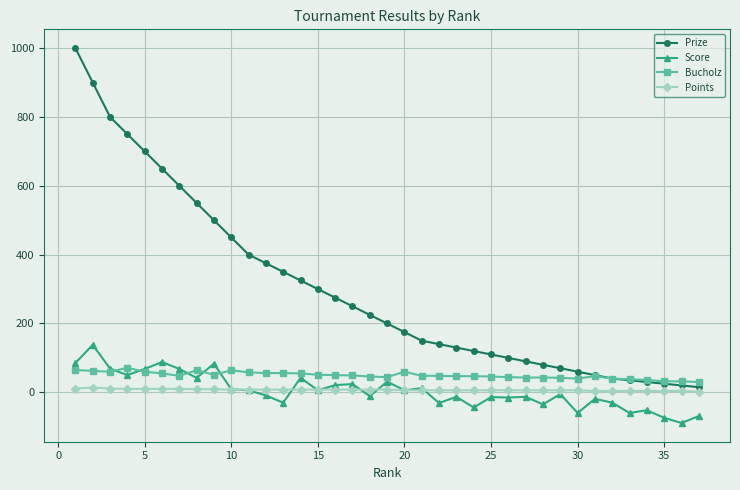

Which series has the largest range (max minus min)?

Prize